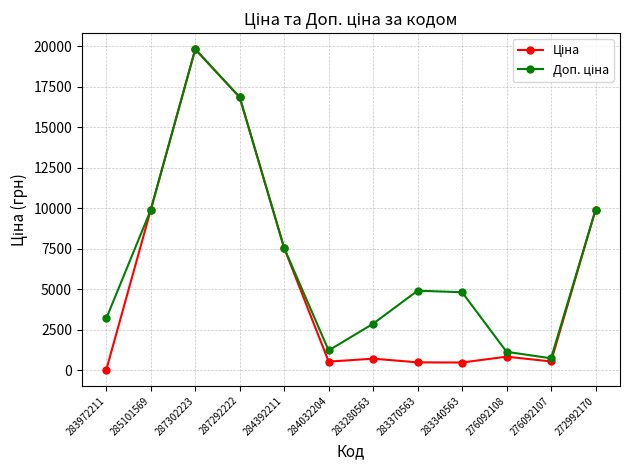

At which category is the sum across all series the highest?

287302223